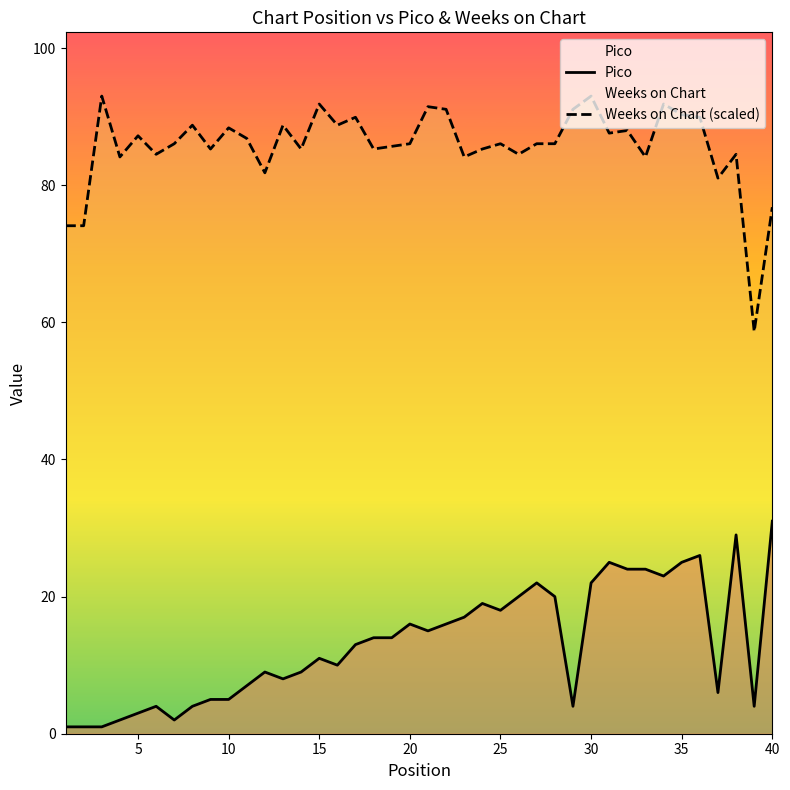

True or false: Weeks on Chart (scaled) and Pico intersect in this chart.

False